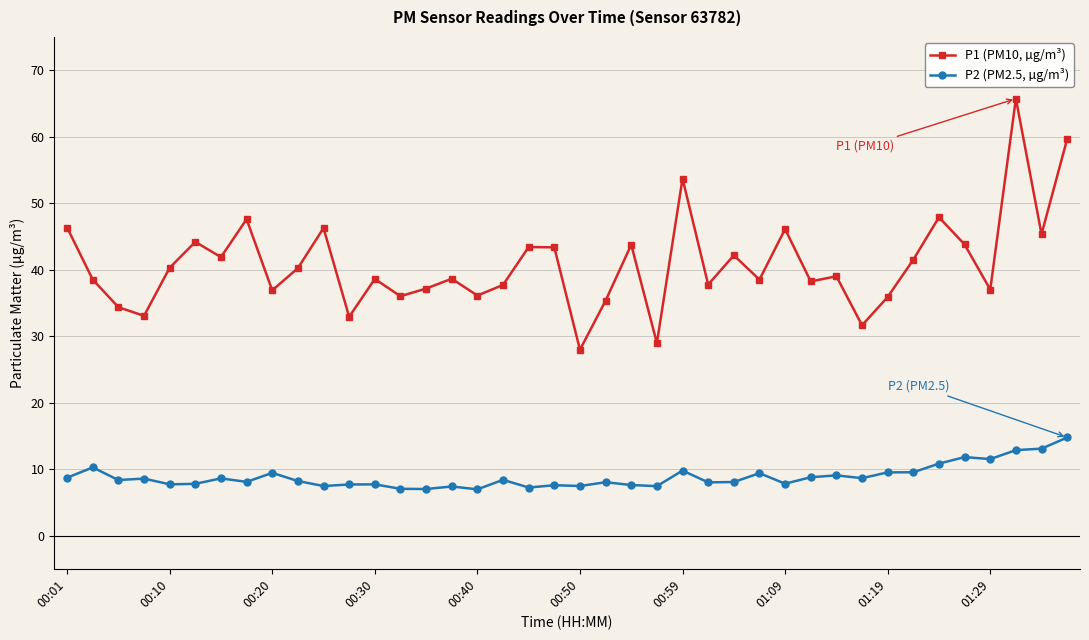

How many interior local peaks does the P1 (PM10, µg/m³) series have?

13